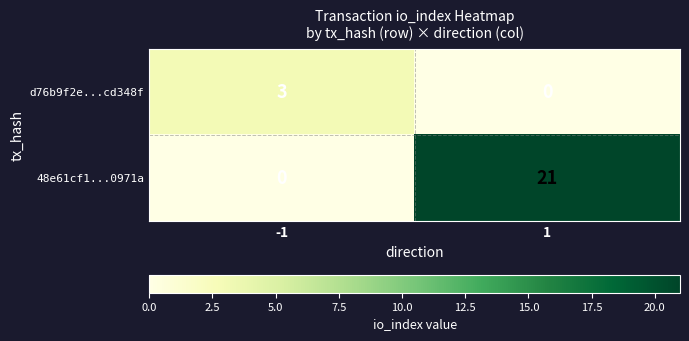

How many data points in d76b9f2e...cd348f are less than 3?

1